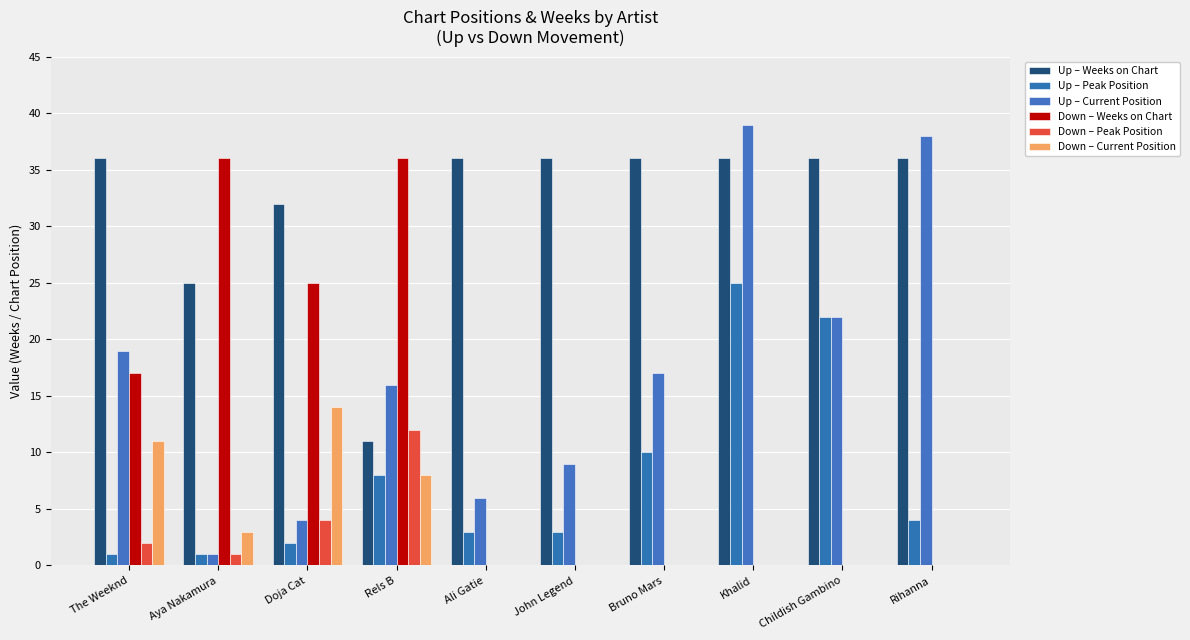

Which series changed the most between Ali Gatie and Childish Gambino?

Up – Peak Position